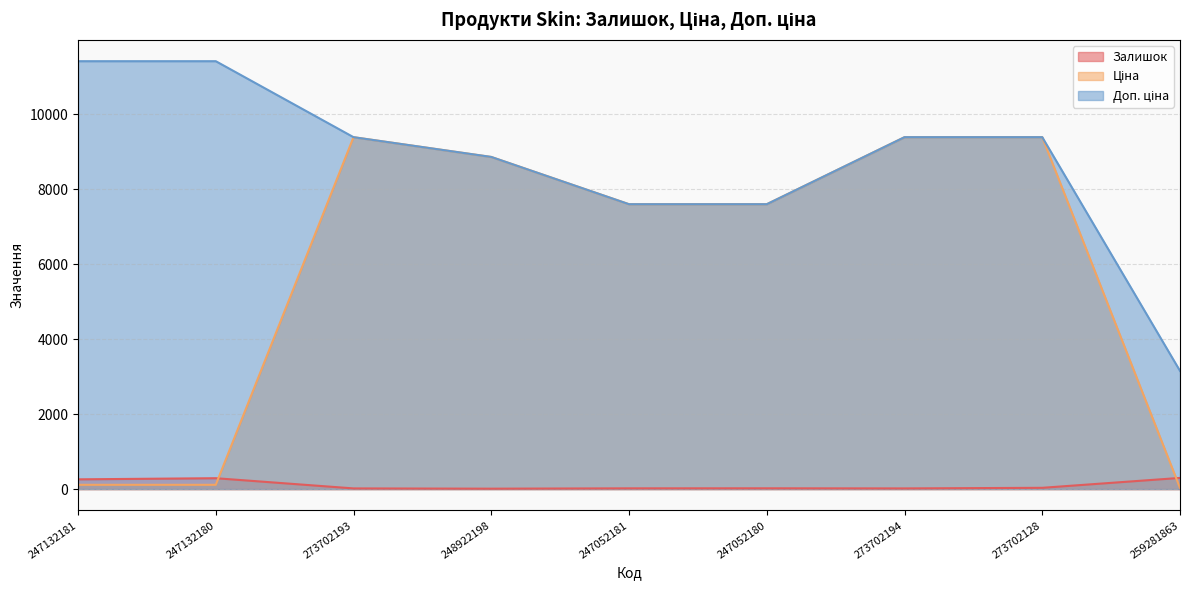

List the labels in order of Залишок value, largest first.

259281863, 247132180, 247132181, 273702128, 247052180, 247052181, 273702193, 273702194, 248922198